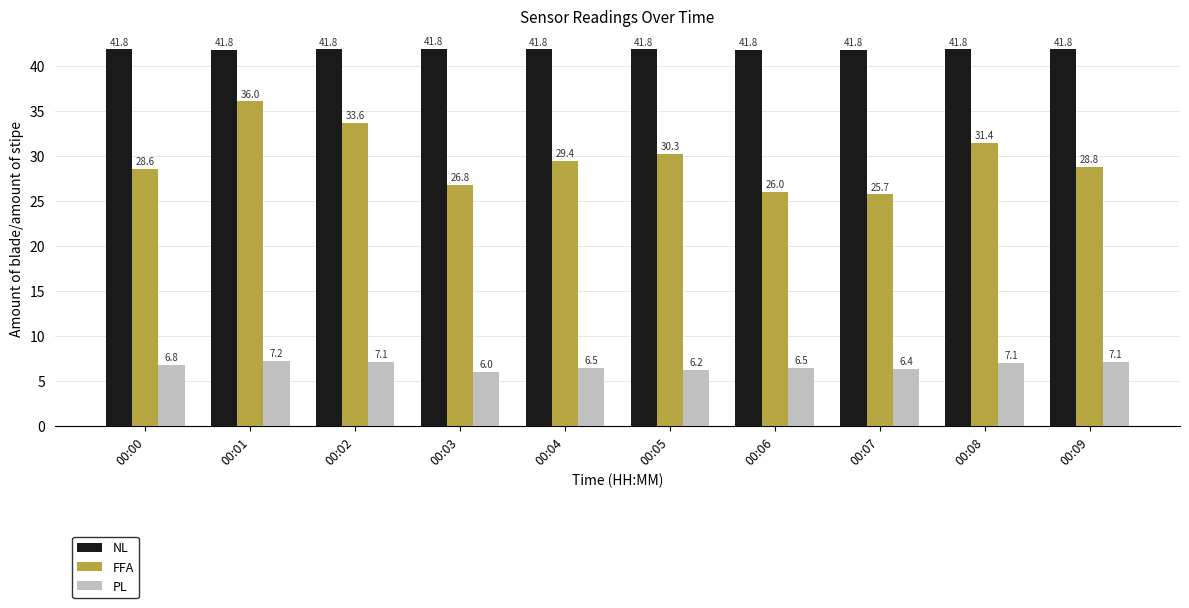

What is the greatest value displayed?

41.8